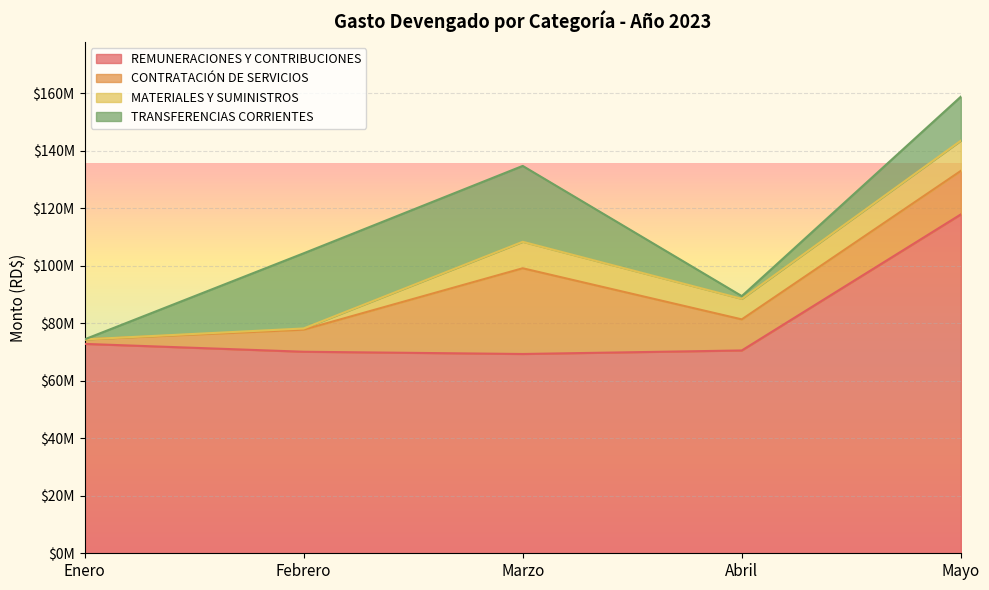

Reading left to right, list all the values displayed in this chart.

REMUNERACIONES Y CONTRIBUCIONES: Enero=72844998.5	Febrero=70112625.3	Marzo=69330205.0	Abril=70559062.5	Mayo=117899836.8
CONTRATACIÓN DE SERVICIOS: Enero=1566626.1	Febrero=7686411.1	Marzo=29827900.6	Abril=10815435.0	Mayo=15142371.1
MATERIALES Y SUMINISTROS: Enero=0.0	Febrero=407583.3	Marzo=9206342.2	Abril=7142001.7	Mayo=10510666.8
TRANSFERENCIAS CORRIENTES: Enero=0.0	Febrero=26151000.0	Marzo=26398200.6	Abril=954869.2	Mayo=15304221.9